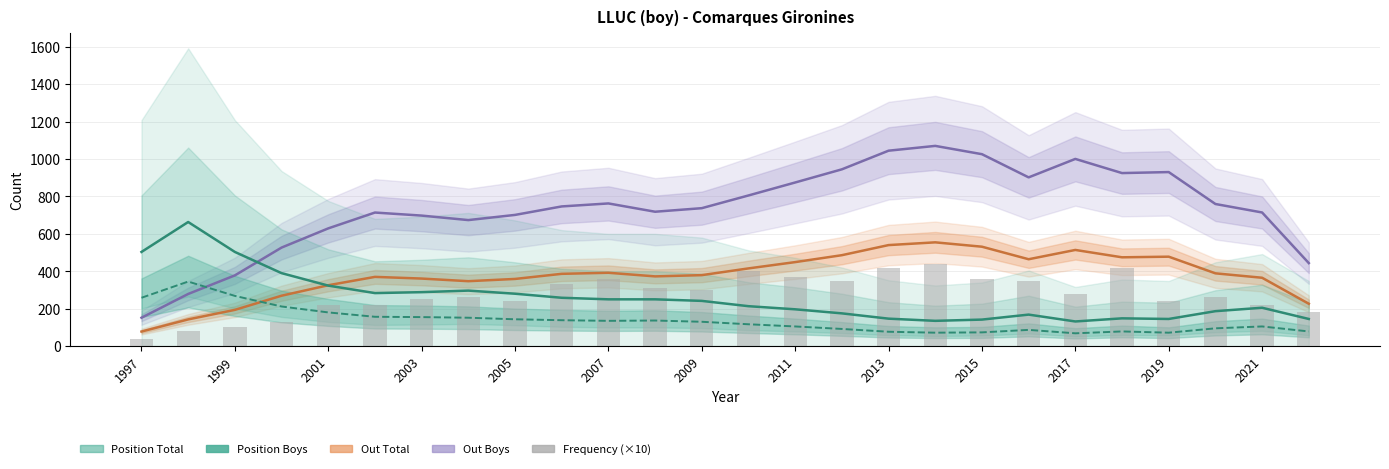

How many data points are above 280?

12